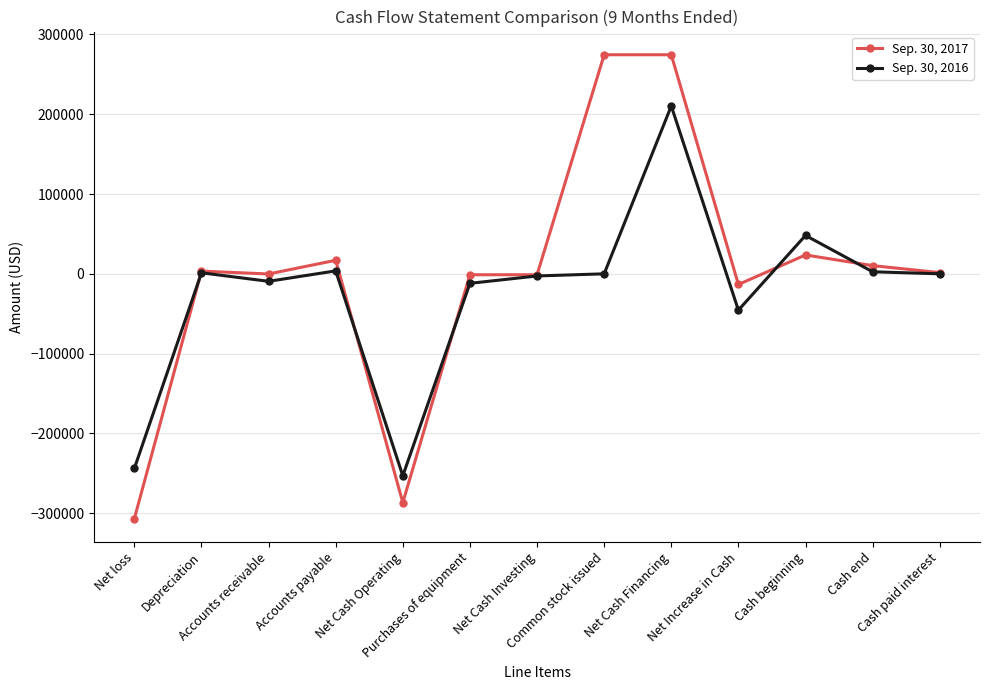

Where is the first local maximum for Sep. 30, 2016?

Depreciation